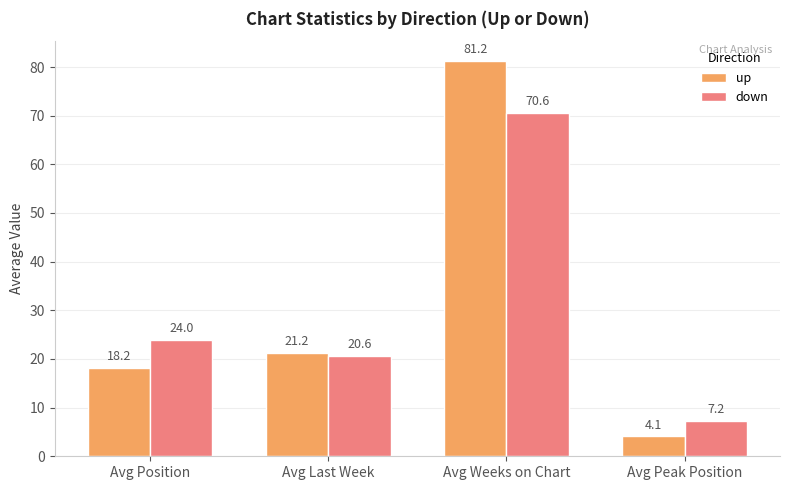

Which series has the largest range (max minus min)?

up